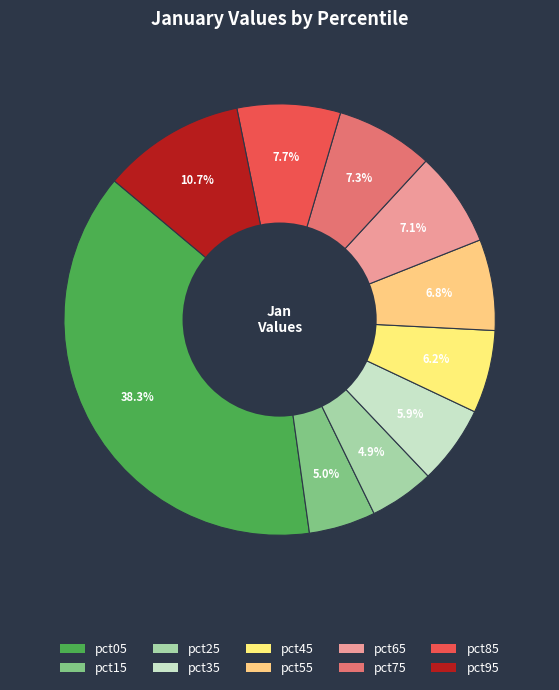

How many slices are in this pie chart?

10